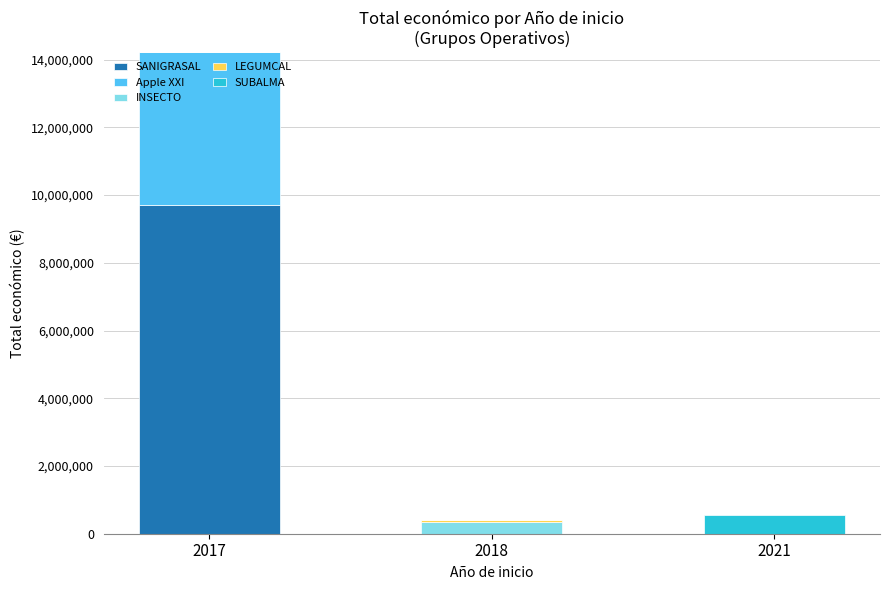

At which category is the sum across all series the highest?

2017